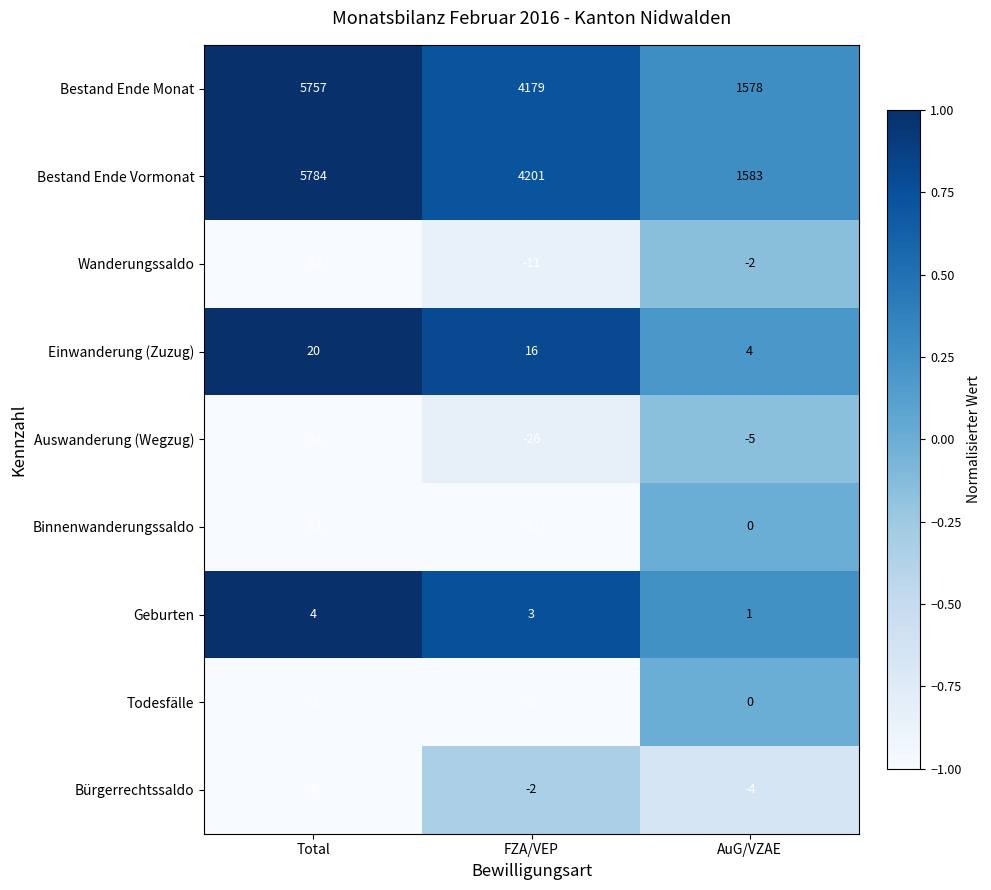

Which label corresponds to the smallest value in the chart?

Total